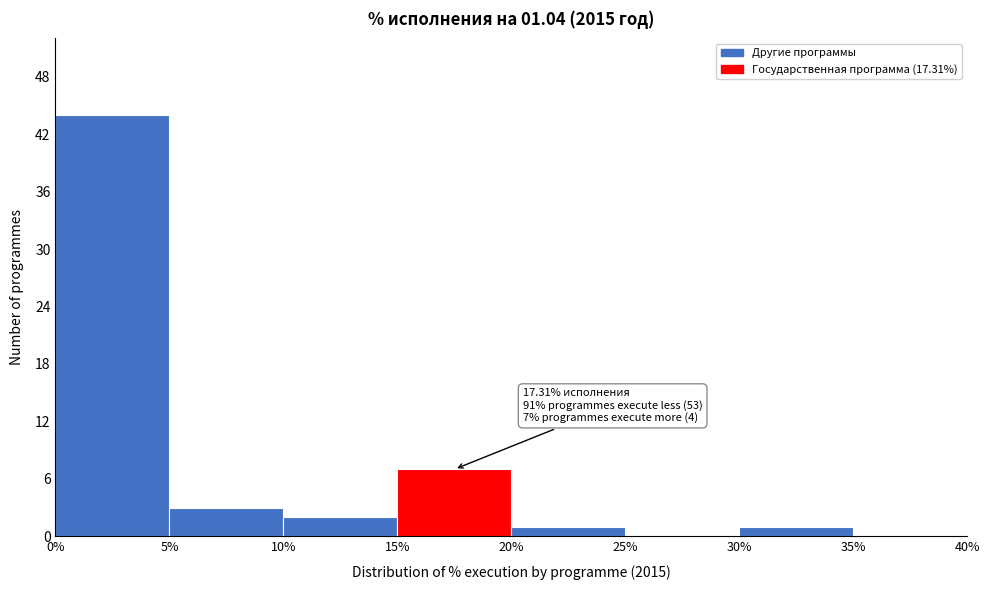

Which range on the x-axis has the tallest bar?

0% to 5%